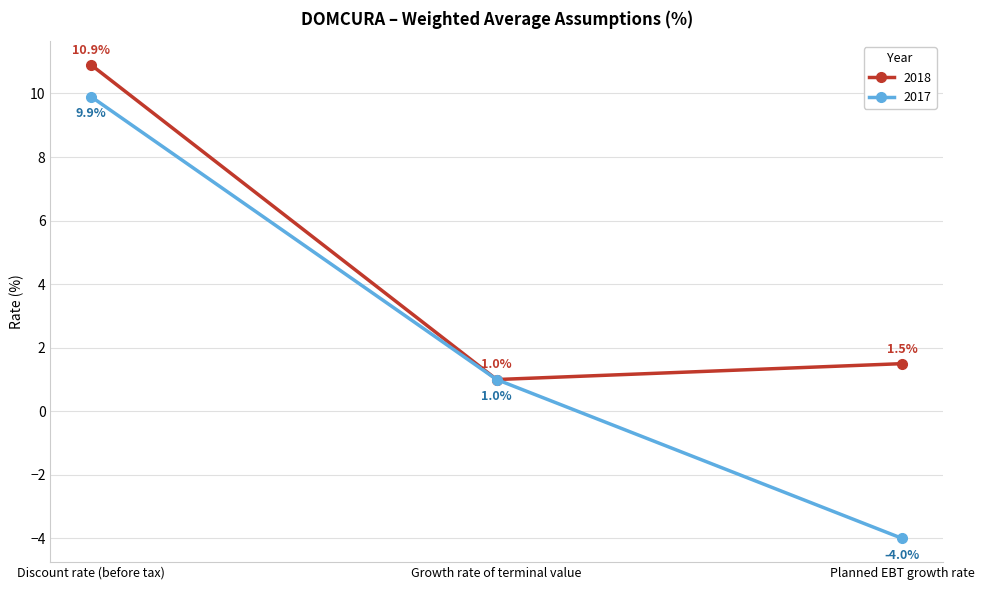

Where does the 2017 series first go above 1?

Discount rate (before tax)